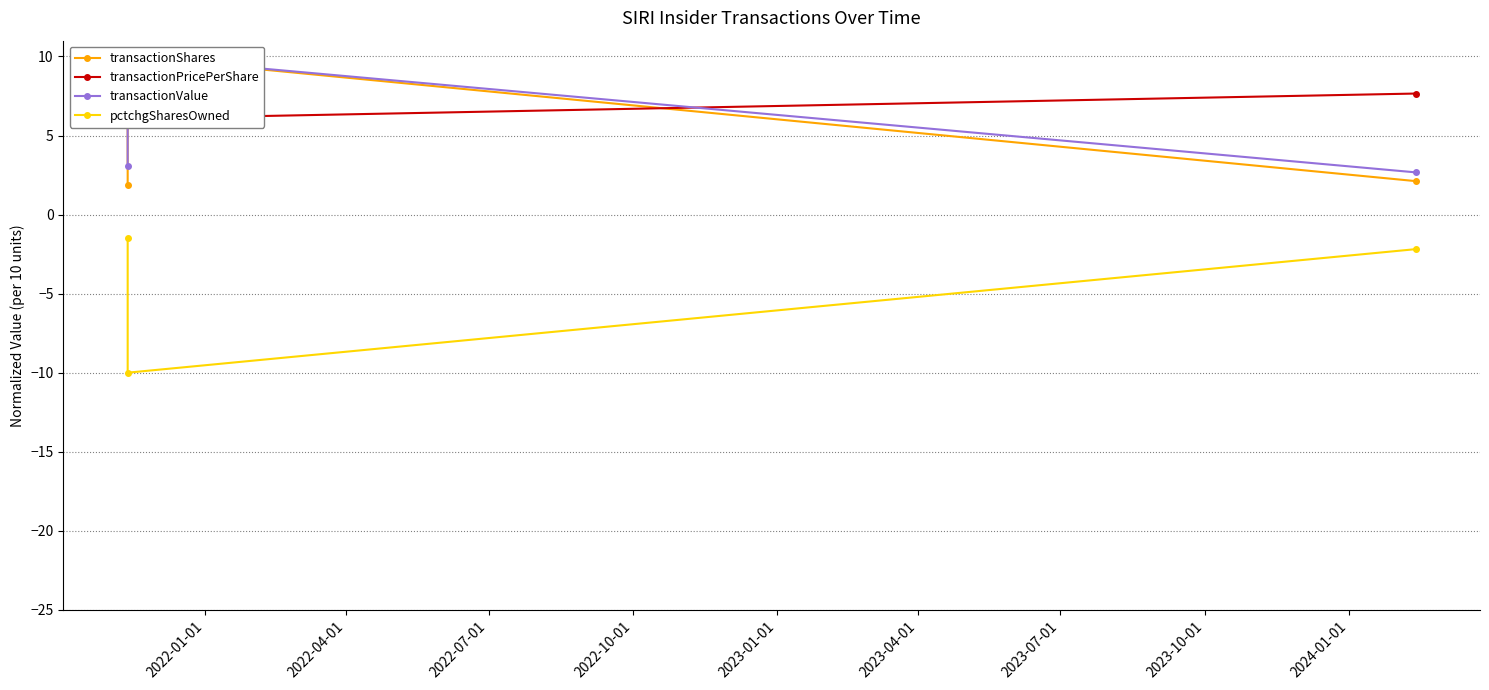

What is the value of the transactionPricePerShare point at the 2nd from the left?

6.1